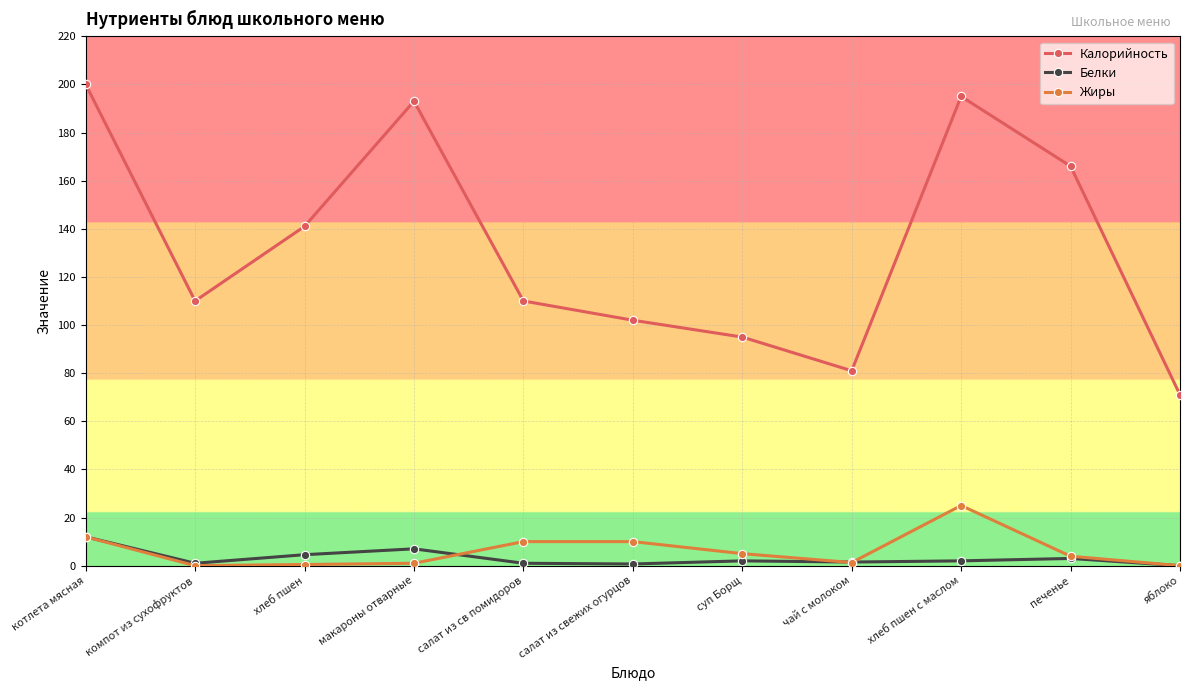

What is the difference between the maximum and second lowest values in the Жиры series?

25.0